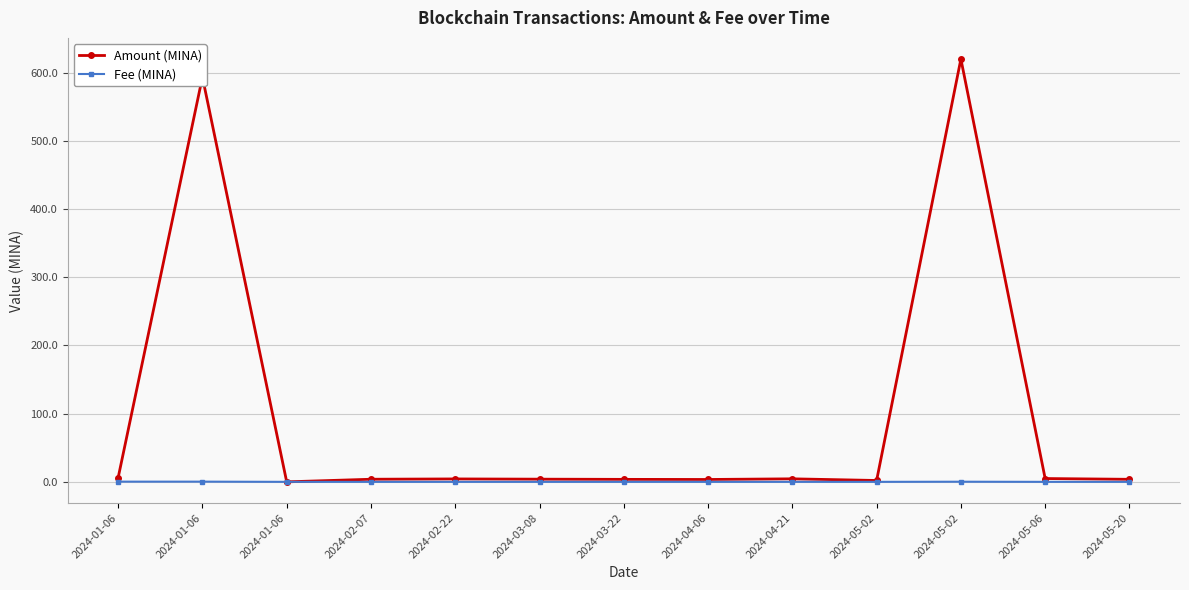

Between 2024-02-07 and 2024-03-08, which series saw the biggest shift?

Amount (MINA)